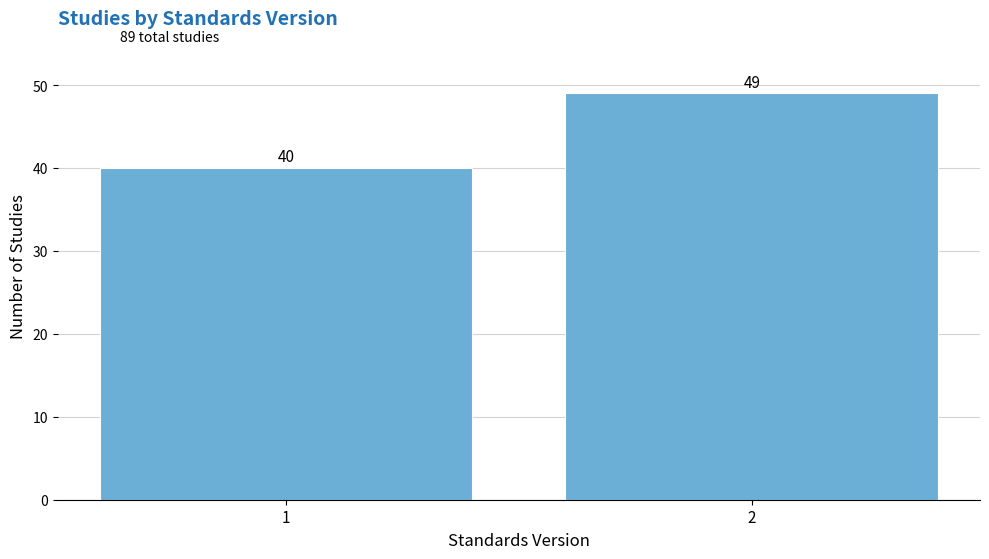

Reading left to right, extract all data points from this chart.

1=40	2=49